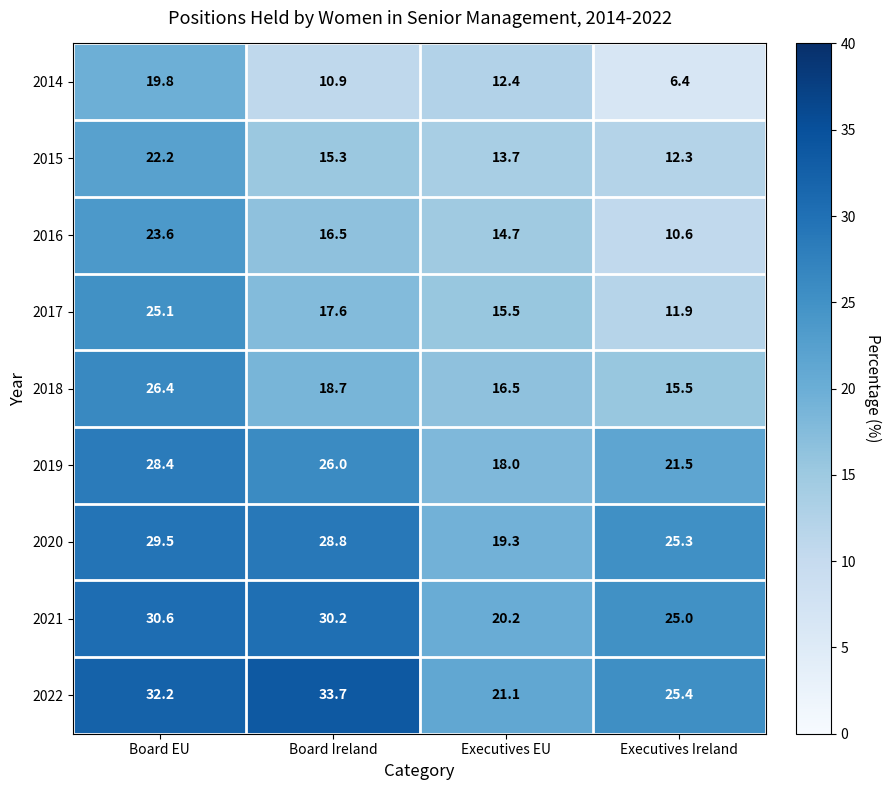

What is the difference between the maximum and minimum values in the 2018 series?

10.9